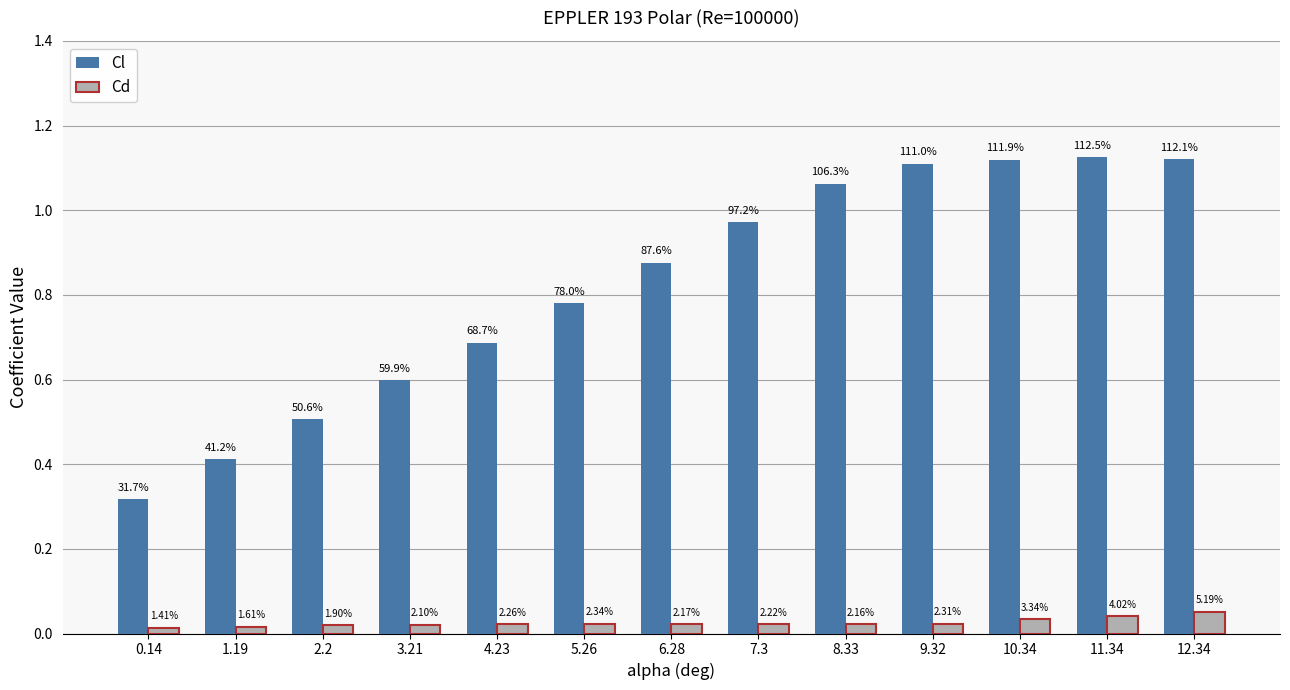

Reading left to right, what are all the values shown in this chart?

Cl: 0.14=0.3	1.19=0.4	2.2=0.5	3.21=0.6	4.23=0.7	5.26=0.8	6.28=0.9	7.3=1.0	8.33=1.1	9.32=1.1	10.34=1.1	11.34=1.1	12.34=1.1
Cd: 0.14=0.0	1.19=0.0	2.2=0.0	3.21=0.0	4.23=0.0	5.26=0.0	6.28=0.0	7.3=0.0	8.33=0.0	9.32=0.0	10.34=0.0	11.34=0.0	12.34=0.1